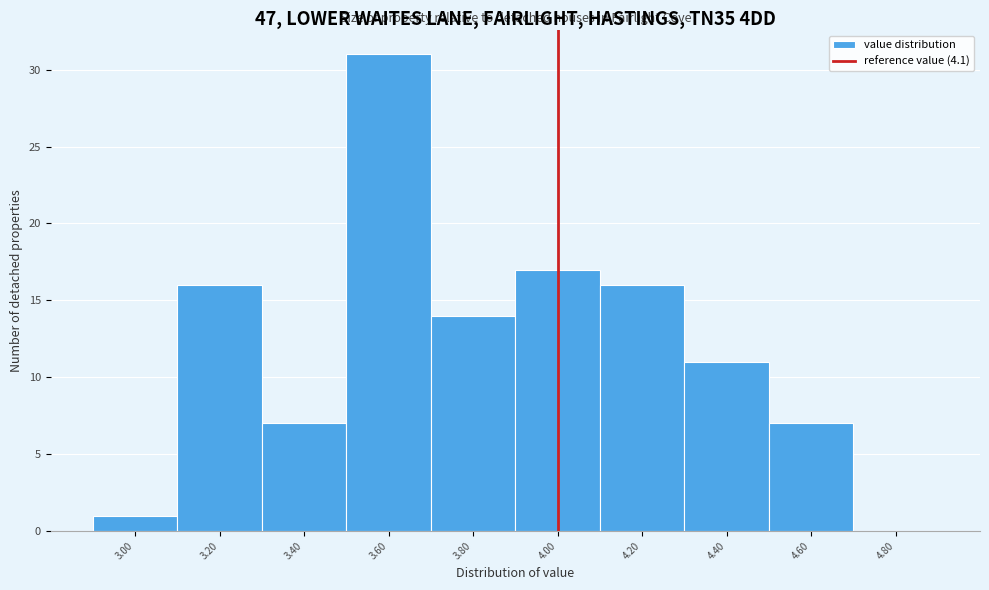

Reading left to right, what are all the values shown in this chart?

3.00=1	3.20=16	3.40=7	3.60=31	3.80=14	4.00=17	4.20=16	4.40=11	4.60=7	4.80=0